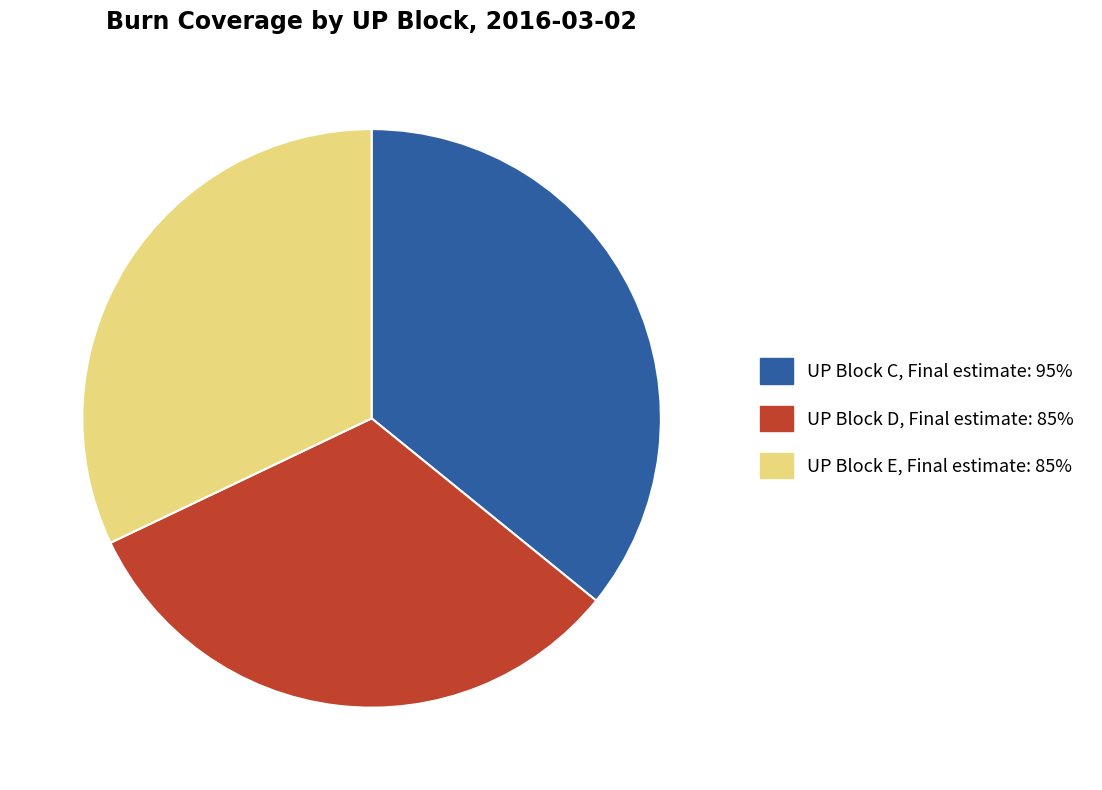

Does any single category account for the majority?

No